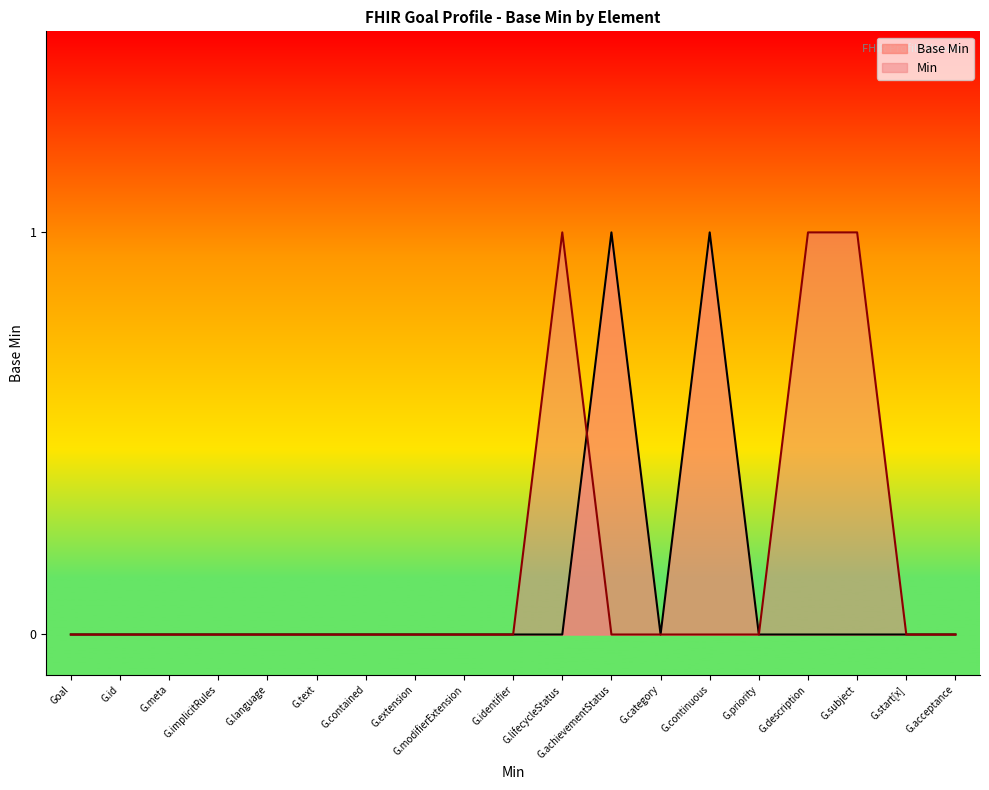

True or false: Min has a value of 0 at Goal.

True